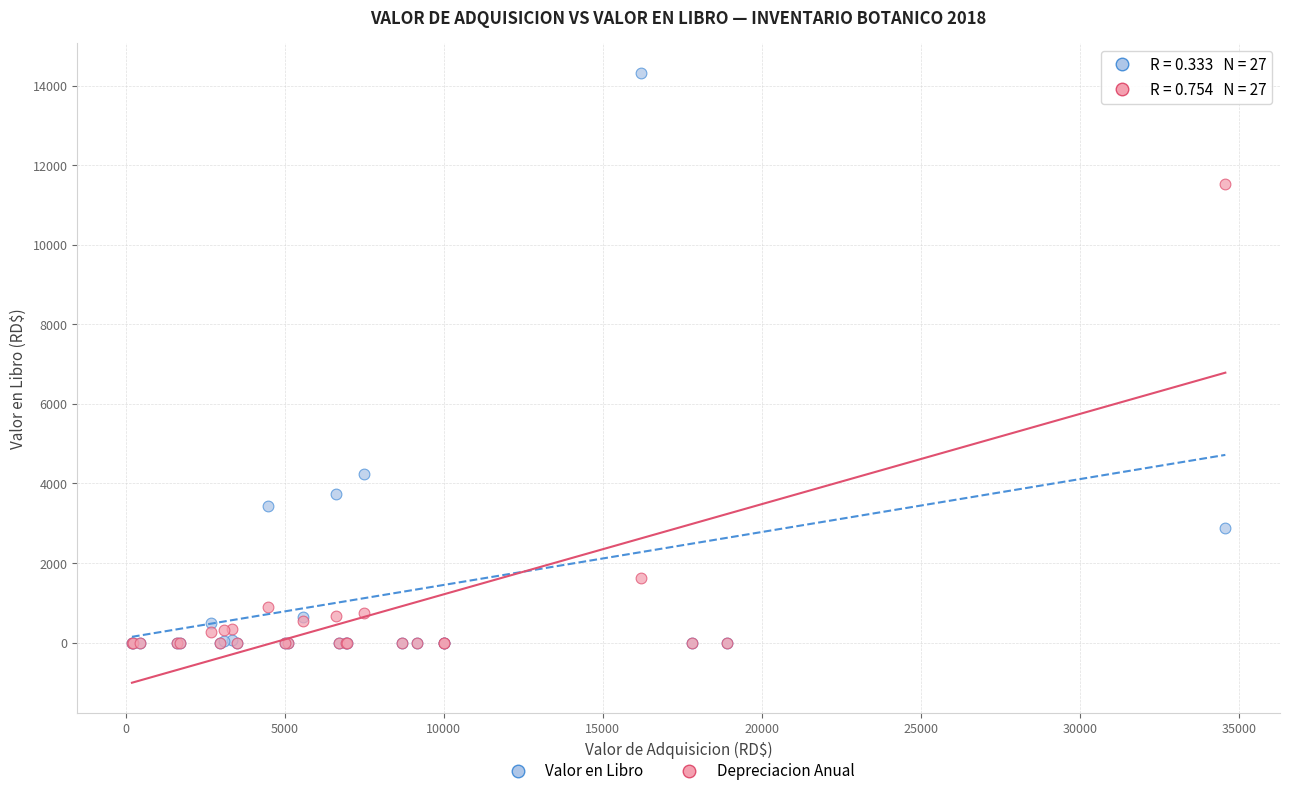

Which series has the largest Y range (max minus min)?

Valor en Libro